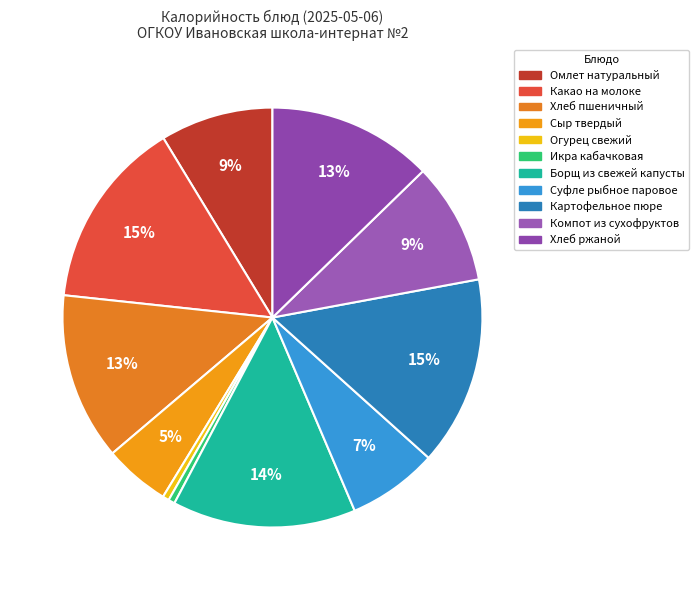

What is the largest slice in the pie chart?

Какао на молоке